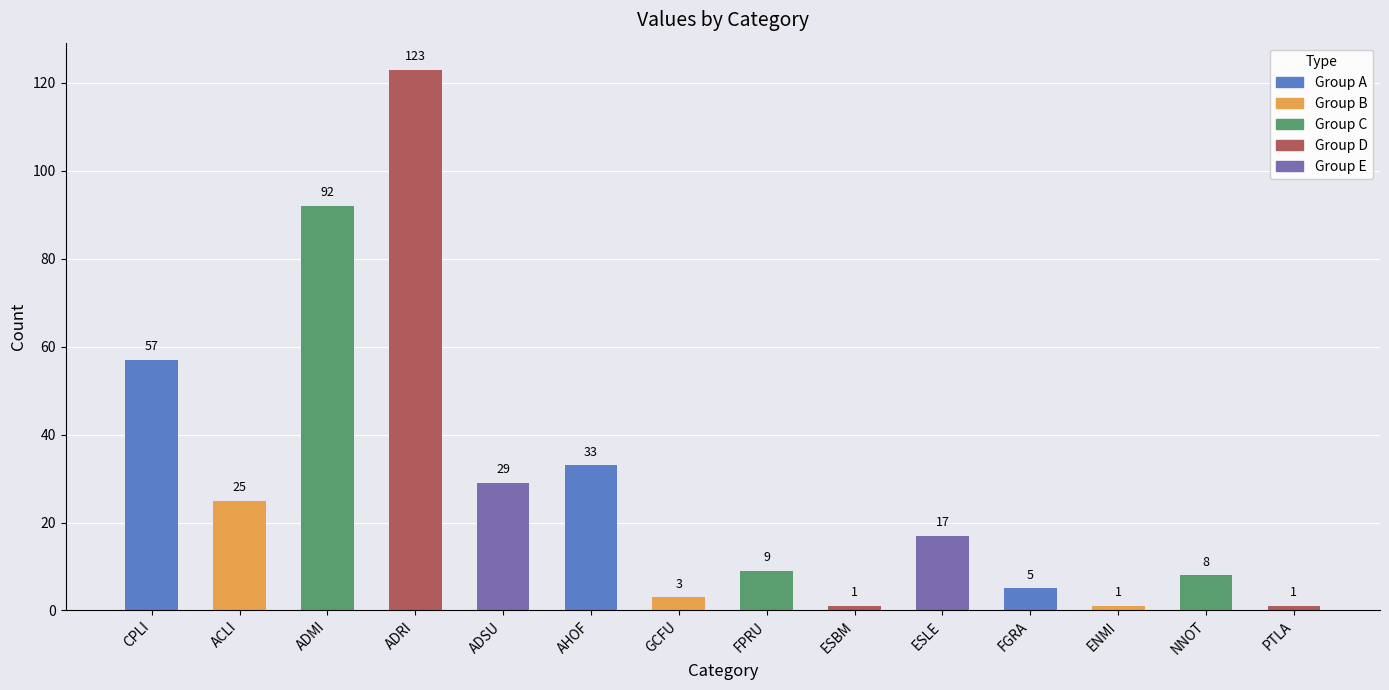

Where does the data first go above 17?

CPLI